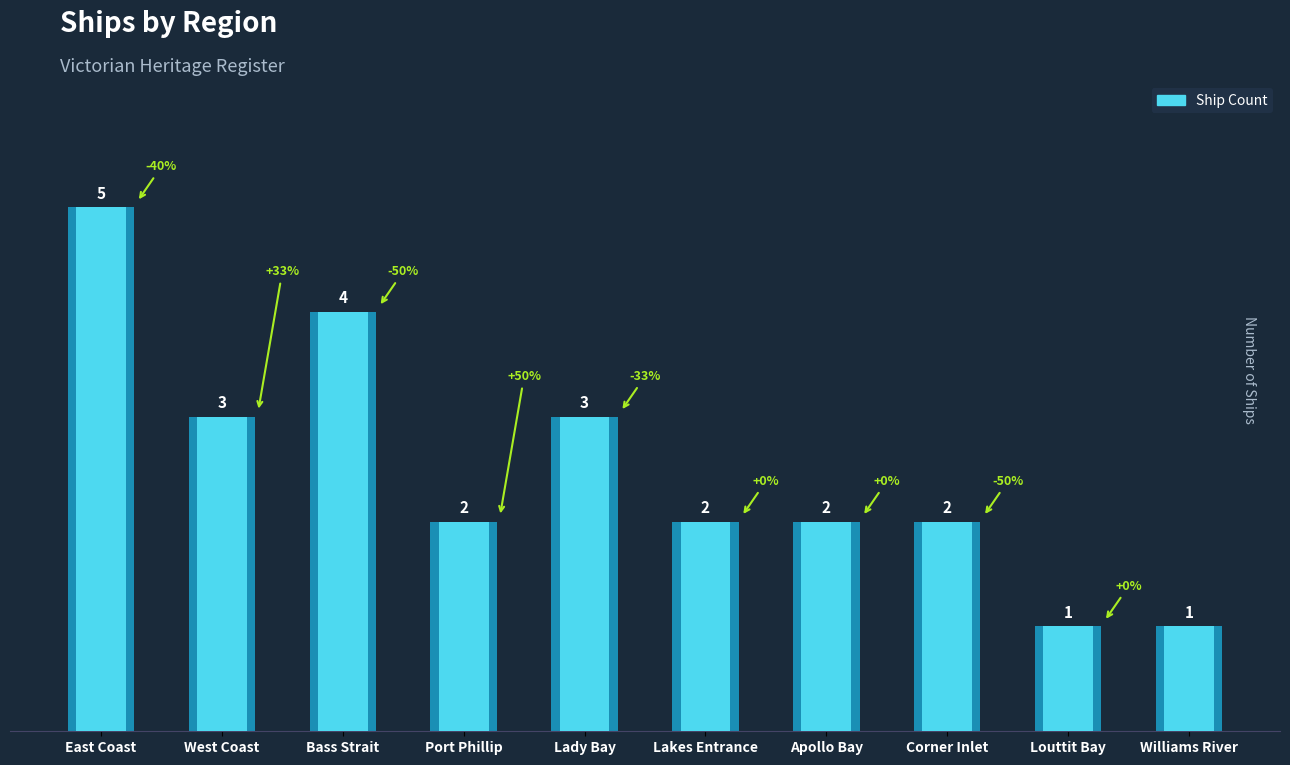

What is the smallest value displayed?

1